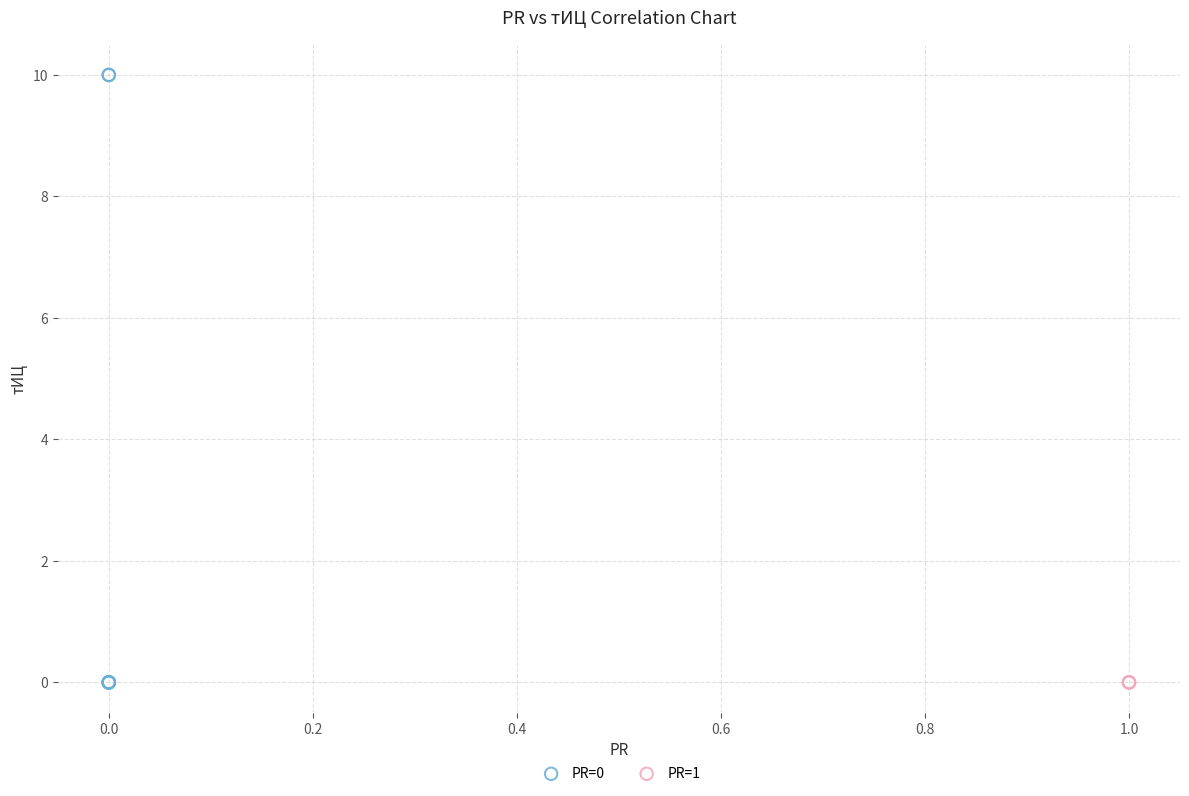

Which series contains the highest Y value?

PR=0